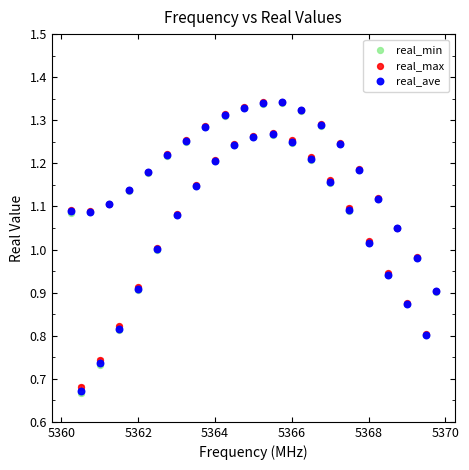

What are all the series names shown in the legend?

real_min, real_max, real_ave